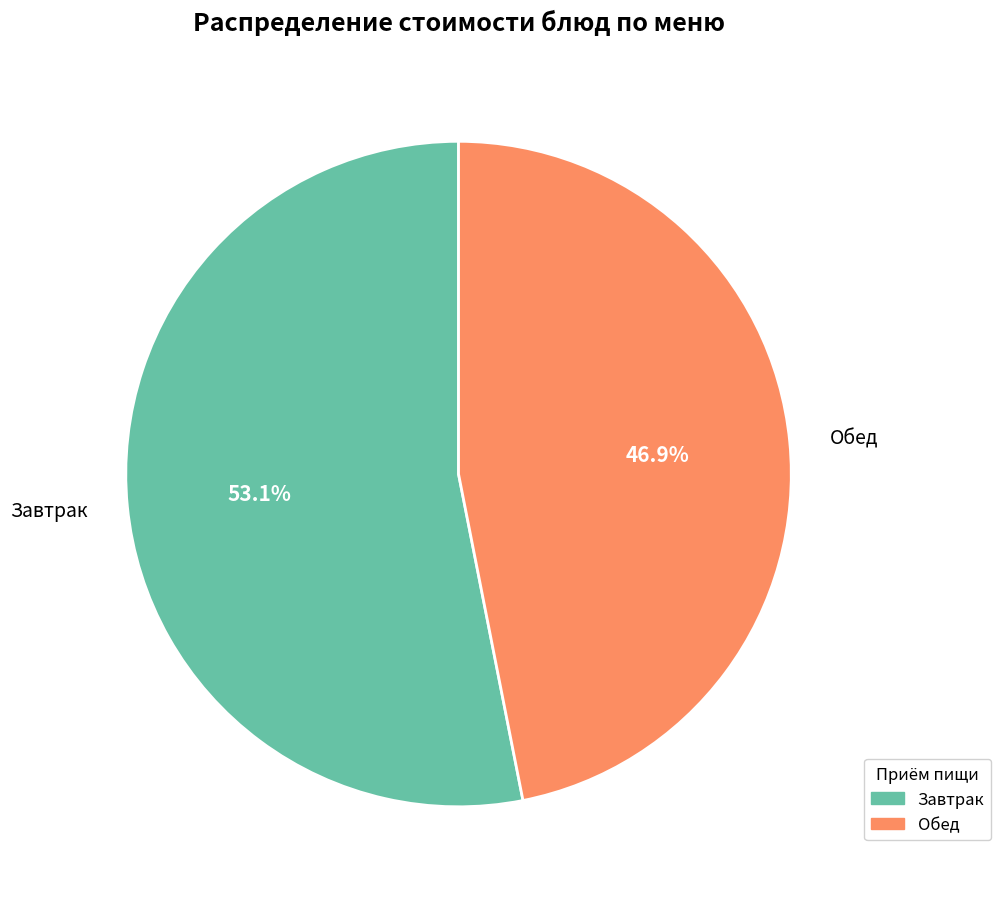

Rank the categories by value from lowest to highest.

Обед, Завтрак